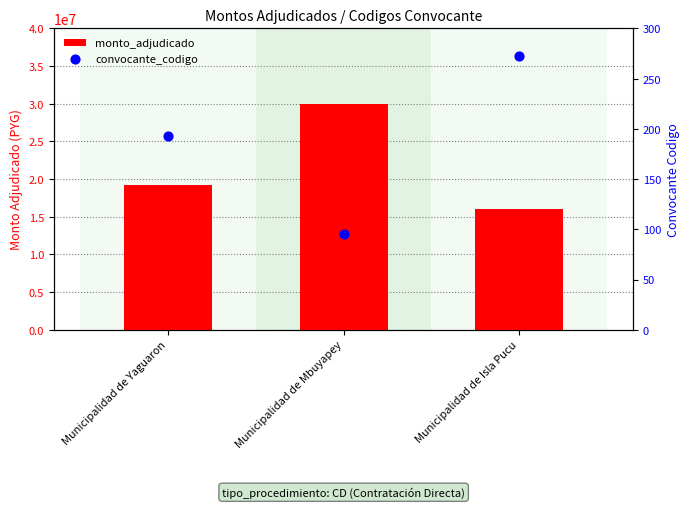

Which series has the largest total across all categories?

monto_adjudicado